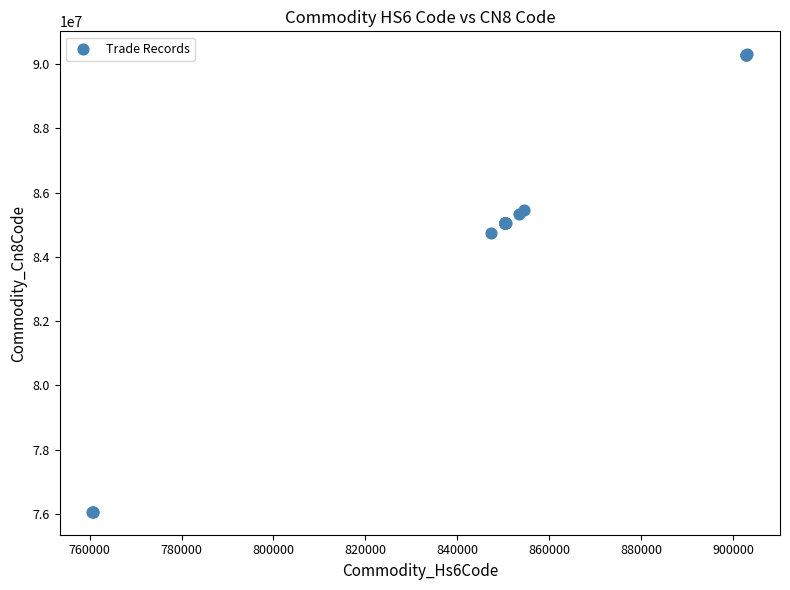

What Y value in the scatter plot is closest to 83185090?

84732990